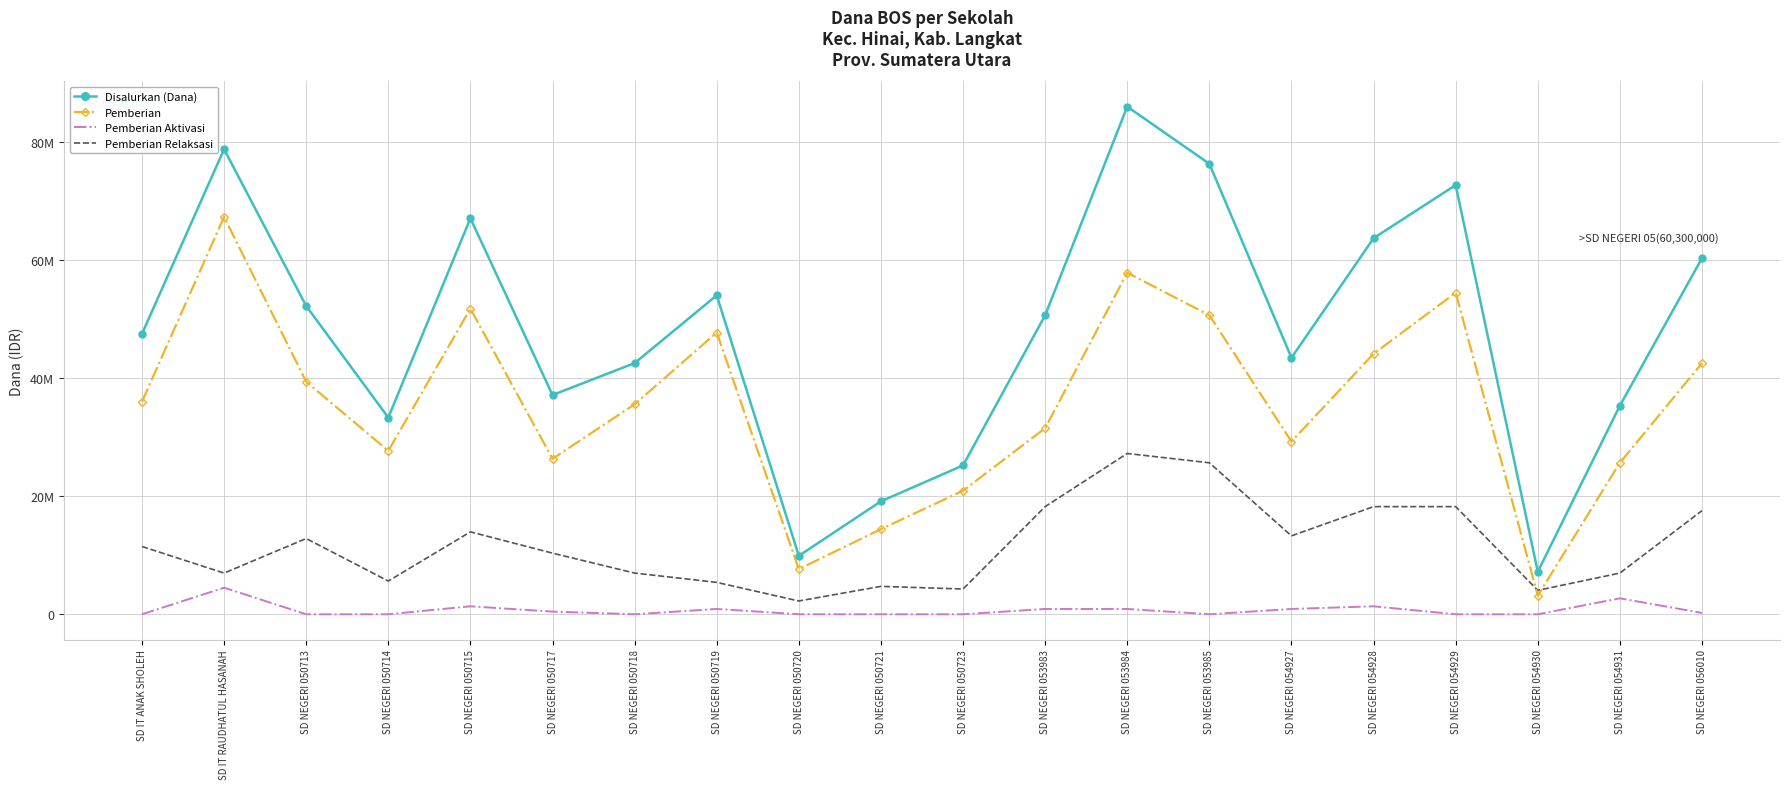

Reading left to right, extract all data points from this chart.

Disalurkan (Dana): 47475000	78750000	52200000	33300000	67050000	37125000	42525000	54000000	9900000	19125000	25200000	50625000	85950000	76275000	43425000	63675000	72675000	7200000	35325000	60300000
Pemberian: 36000000	67275000	39375000	27675000	51750000	26325000	35550000	47700000	7650000	14400000	20925000	31500000	57825000	50625000	29250000	44100000	54450000	3150000	25650000	42525000
Pemberian Aktivasi: 0	4500000	0	0	1350000	450000	0	900000	0	0	0	900000	900000	0	900000	1350000	0	0	2700000	225000
Pemberian Relaksasi: 11475000	6975000	12825000	5625000	13950000	10350000	6975000	5400000	2250000	4725000	4275000	18225000	27225000	25650000	13275000	18225000	18225000	4050000	6975000	17550000